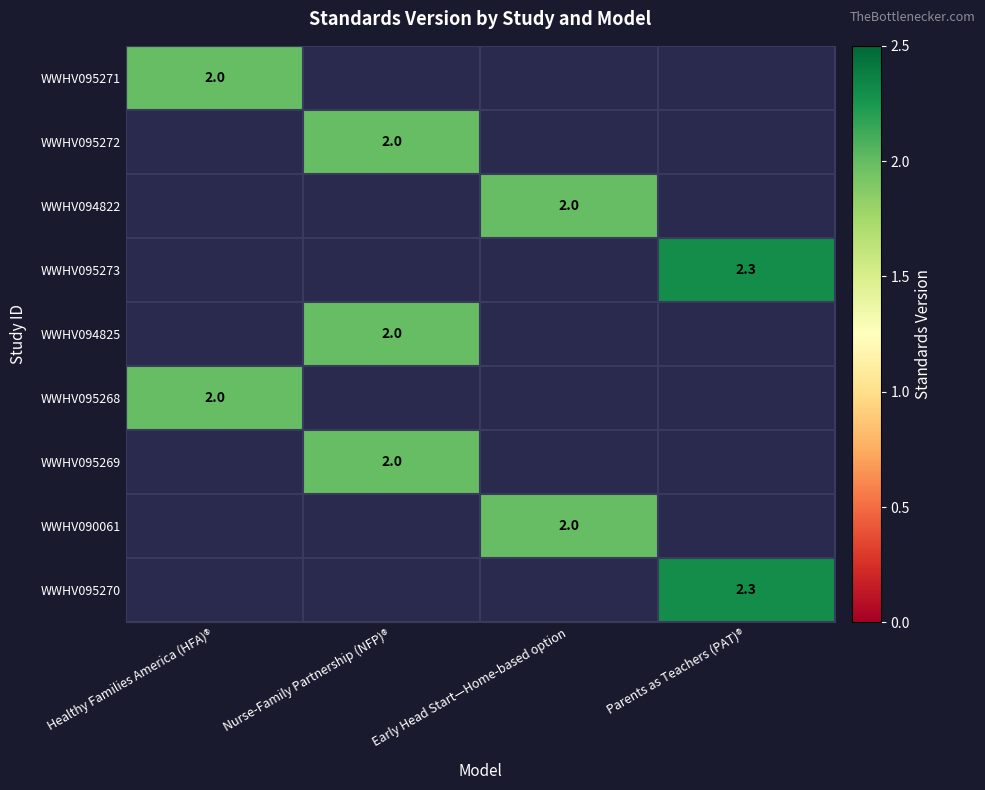

What is the lowest value of the WWHV095271 series?

2.0